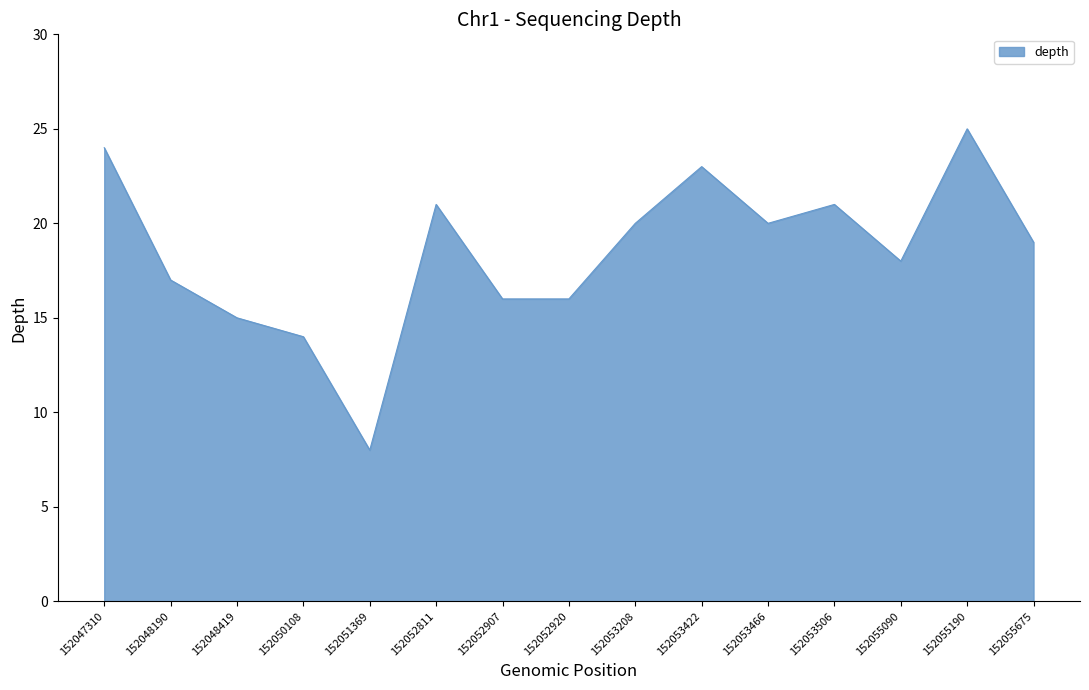

Where does the data first go above 19?

152047310